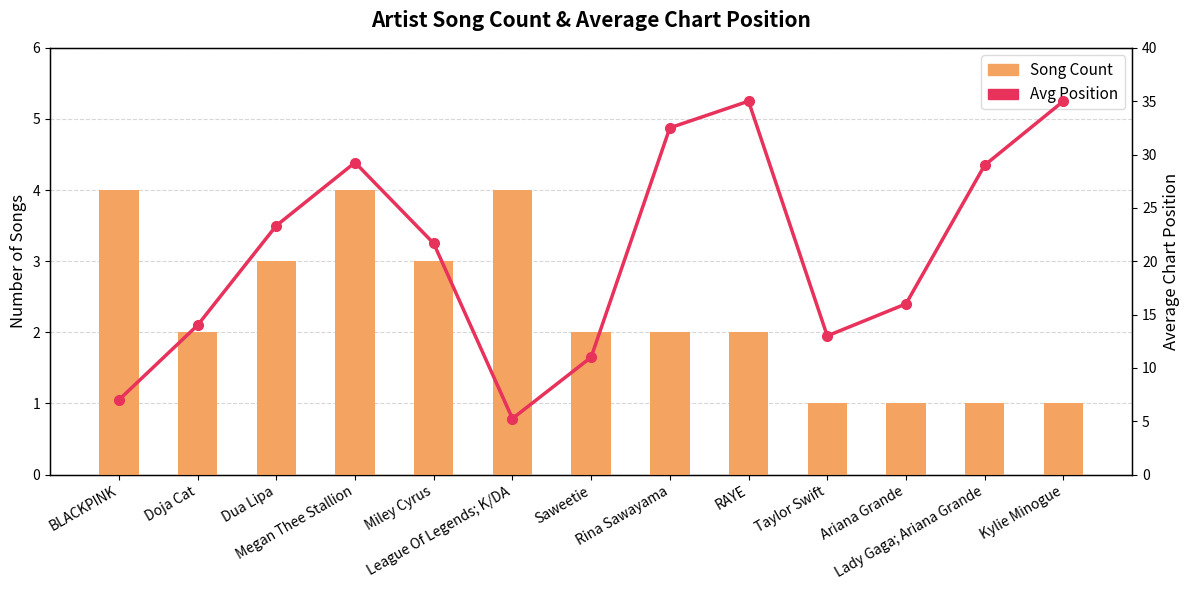

What is the label of the 11th bar from the left?

Ariana Grande